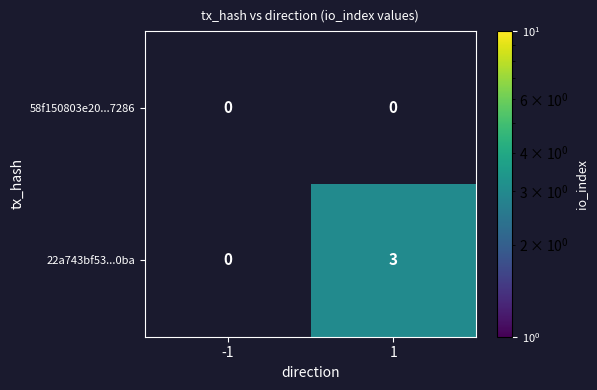

Is it true that 22a743bf53...0ba equals 1 at 1?

False